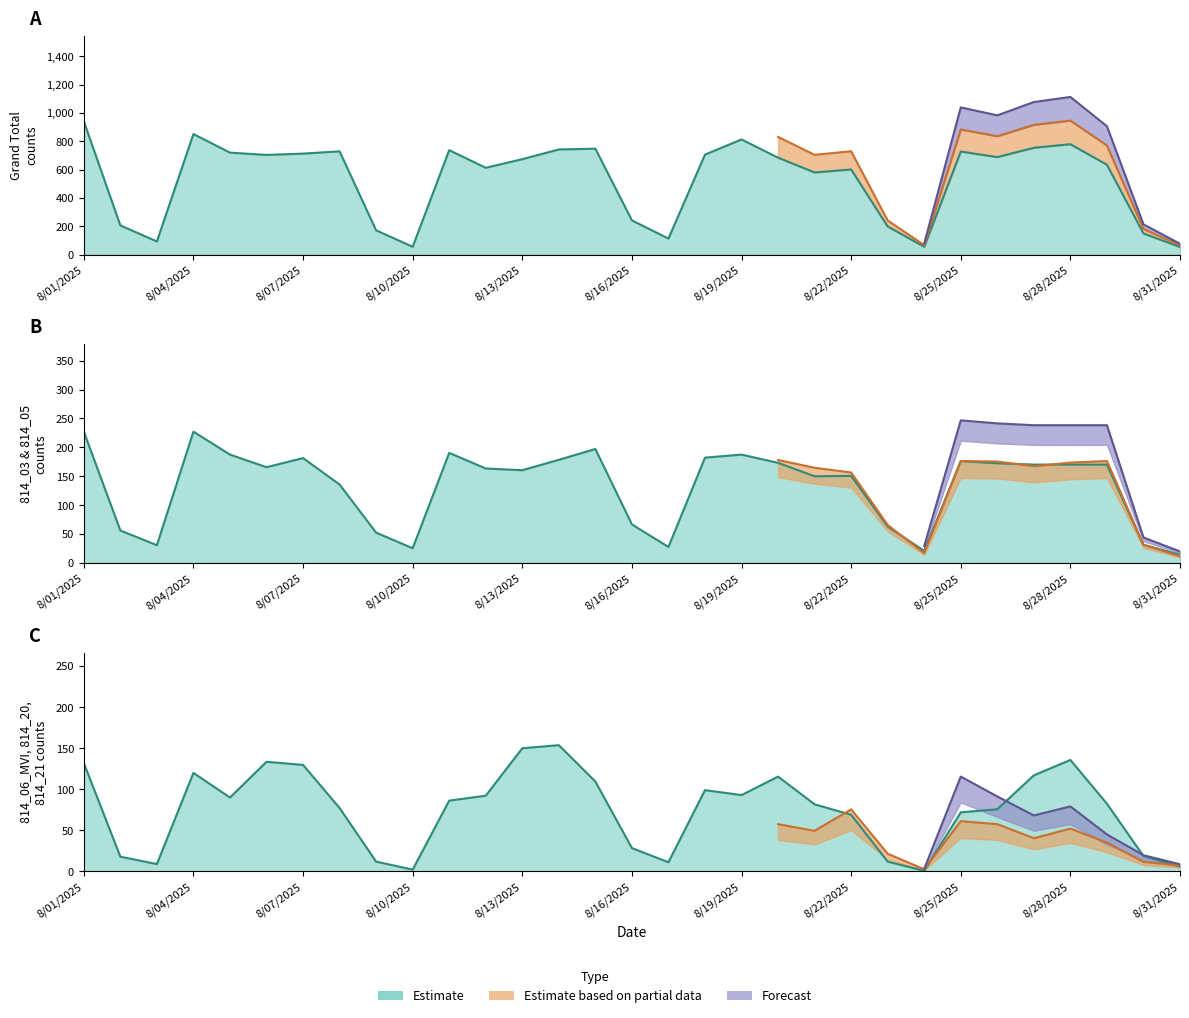

At which category is the sum across all series the highest?

8/01/2025